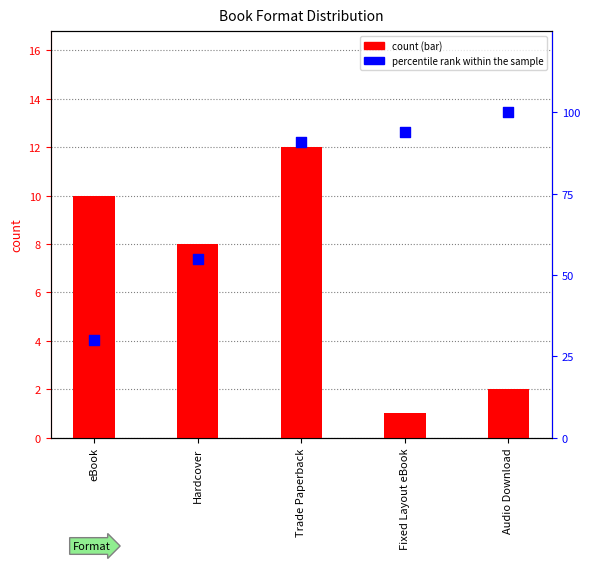

At which category is the sum across all series the highest?

Trade Paperback